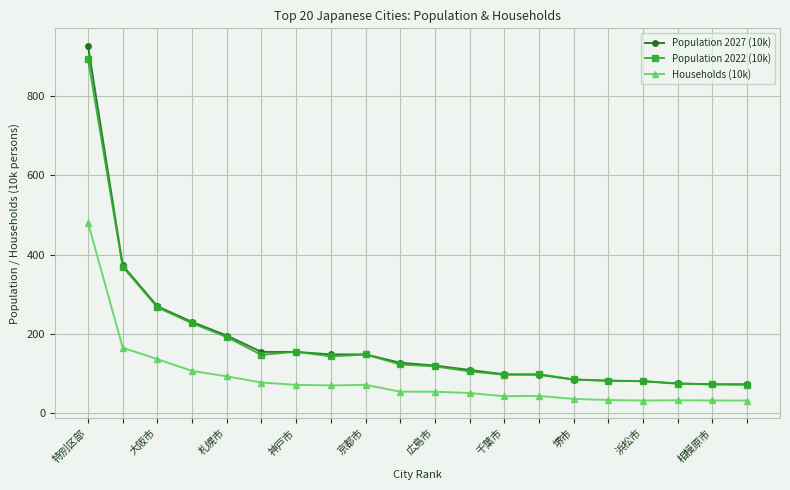

What is the difference between the maximum and minimum values in the Population 2022 (10k) series?

823.6